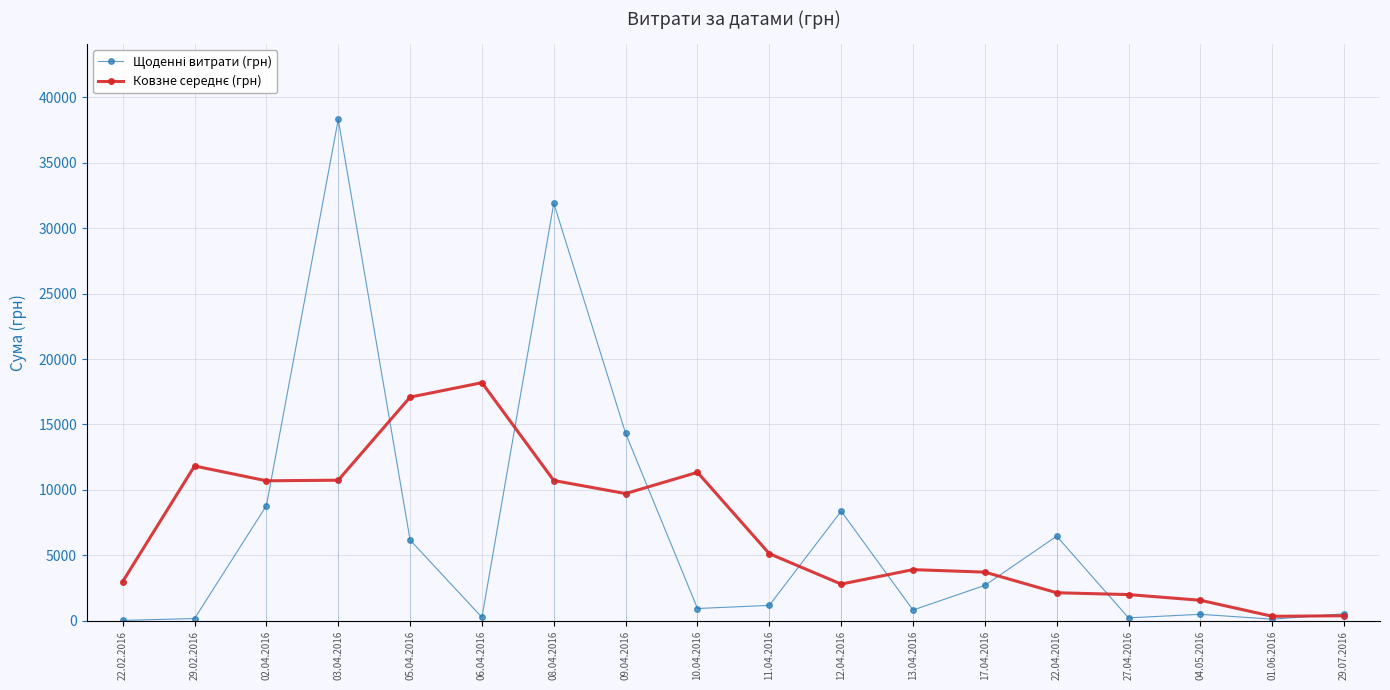

What is the label of the 1st point from the left?

22.02.2016